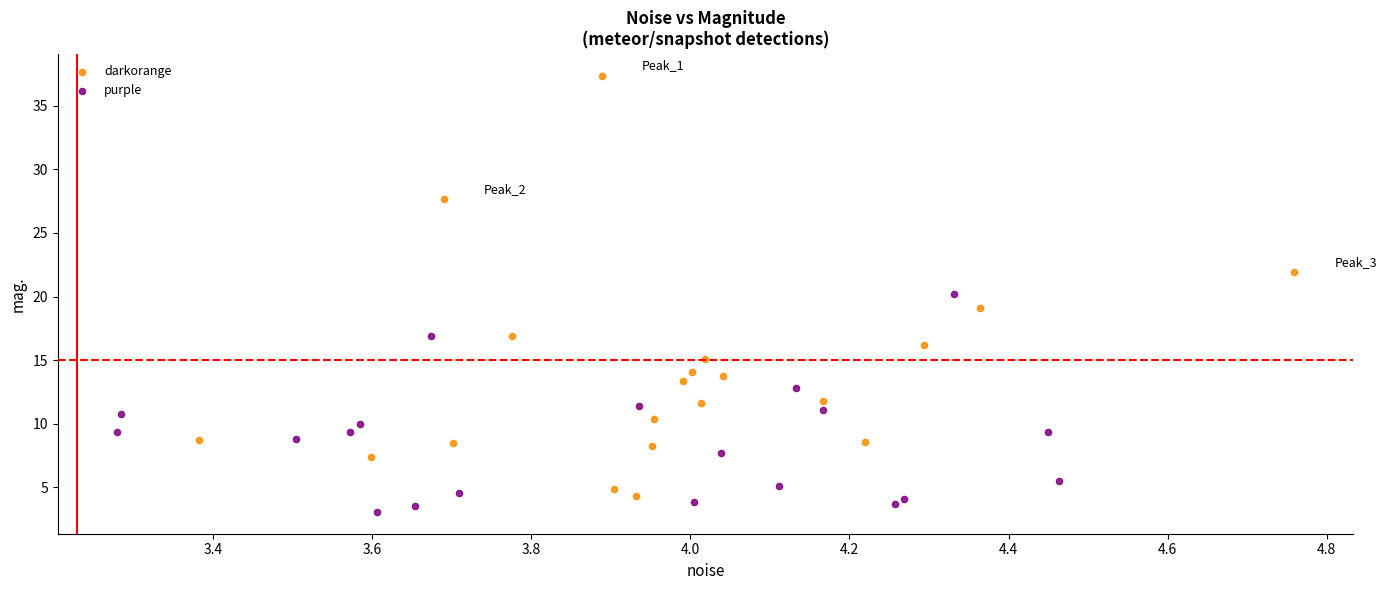

Which series has the largest Y range (max minus min)?

darkorange